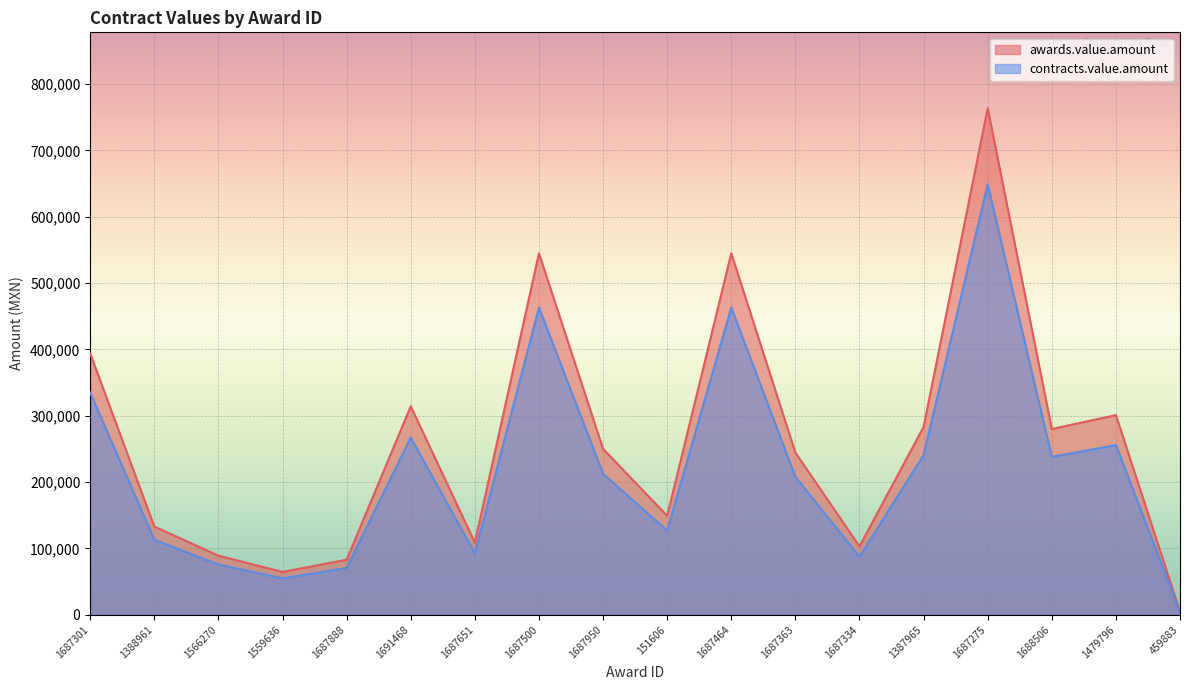

What is the average value of the contracts.value.amount series?

219848.4